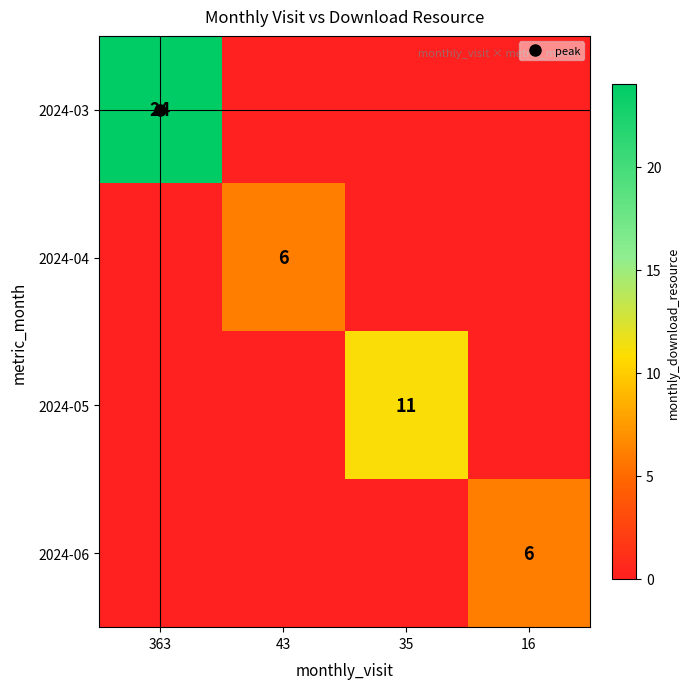

What is the average value of the 2024-03 series?

6